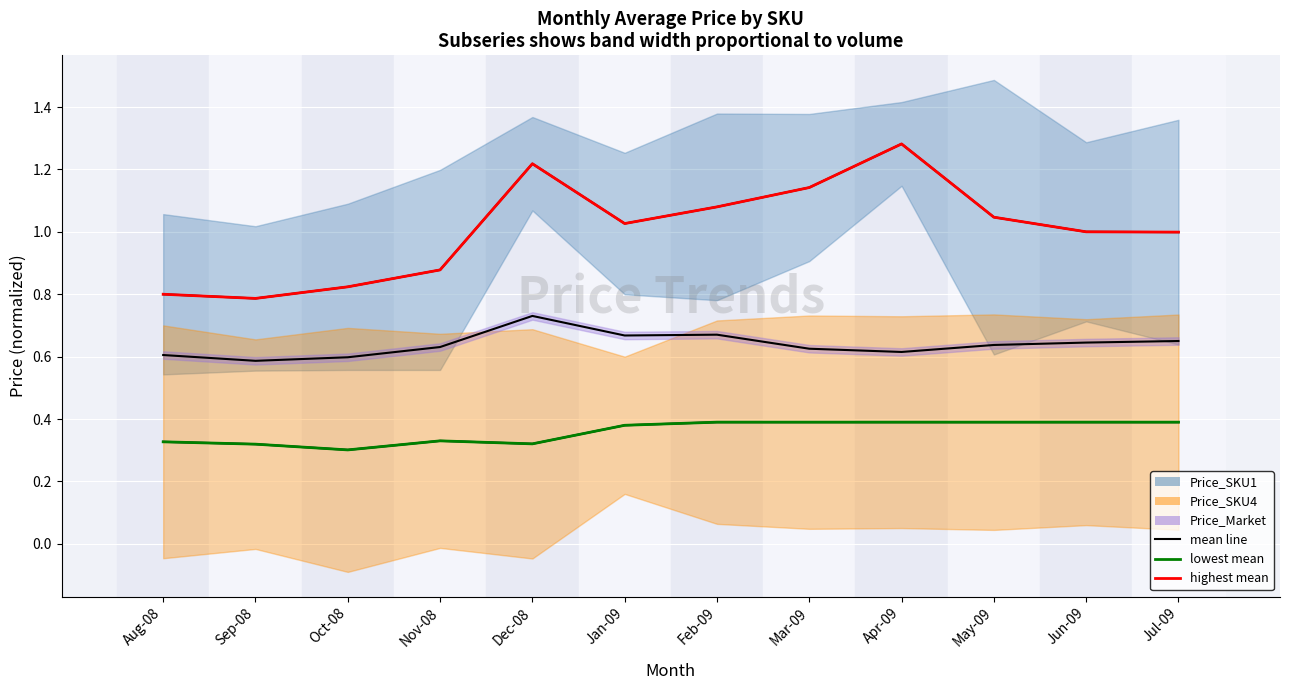

What is the greatest value displayed?

1.3